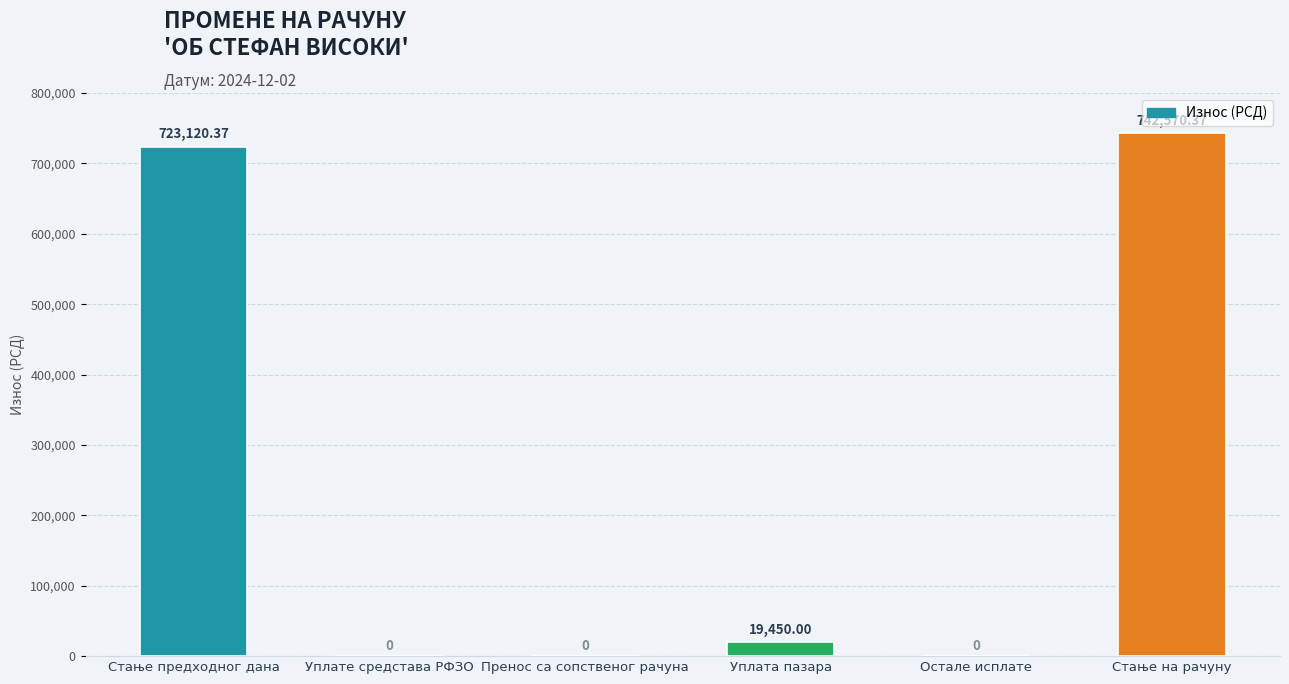

What is the sum of all values?

1485140.7